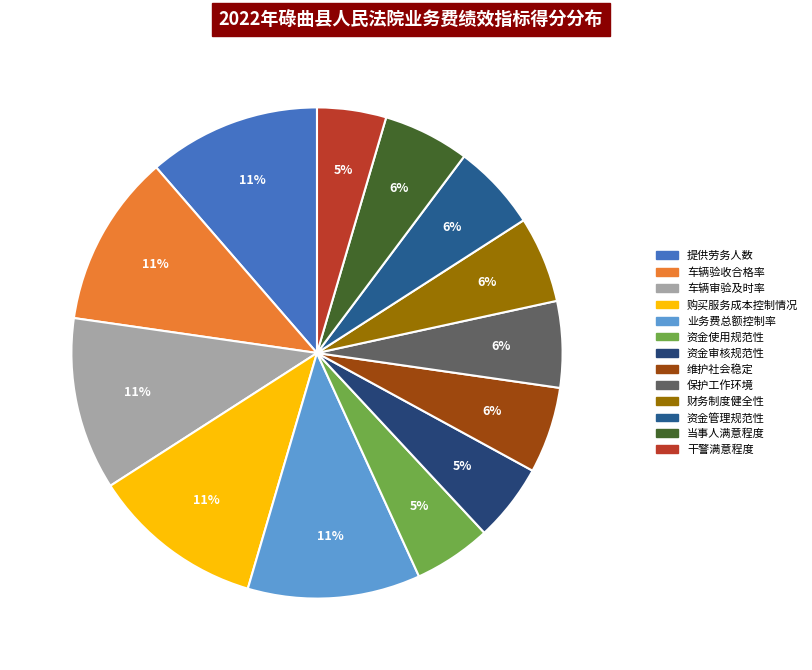

The 干警满意程度 slice represents 1% of the pie. True or false?

False